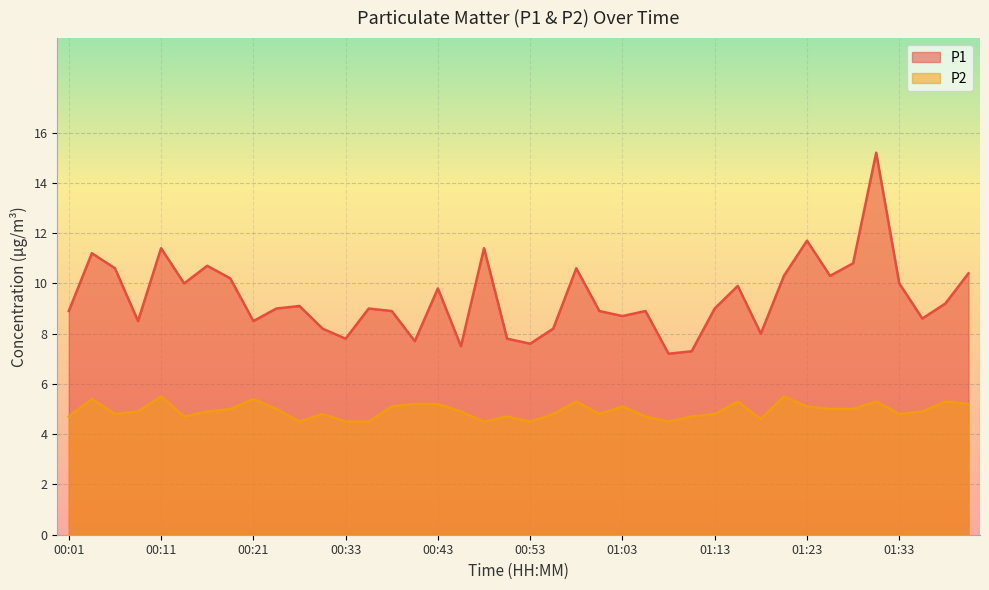

In P1, how many points are higher than both neighbors (excluding endpoints)?

12